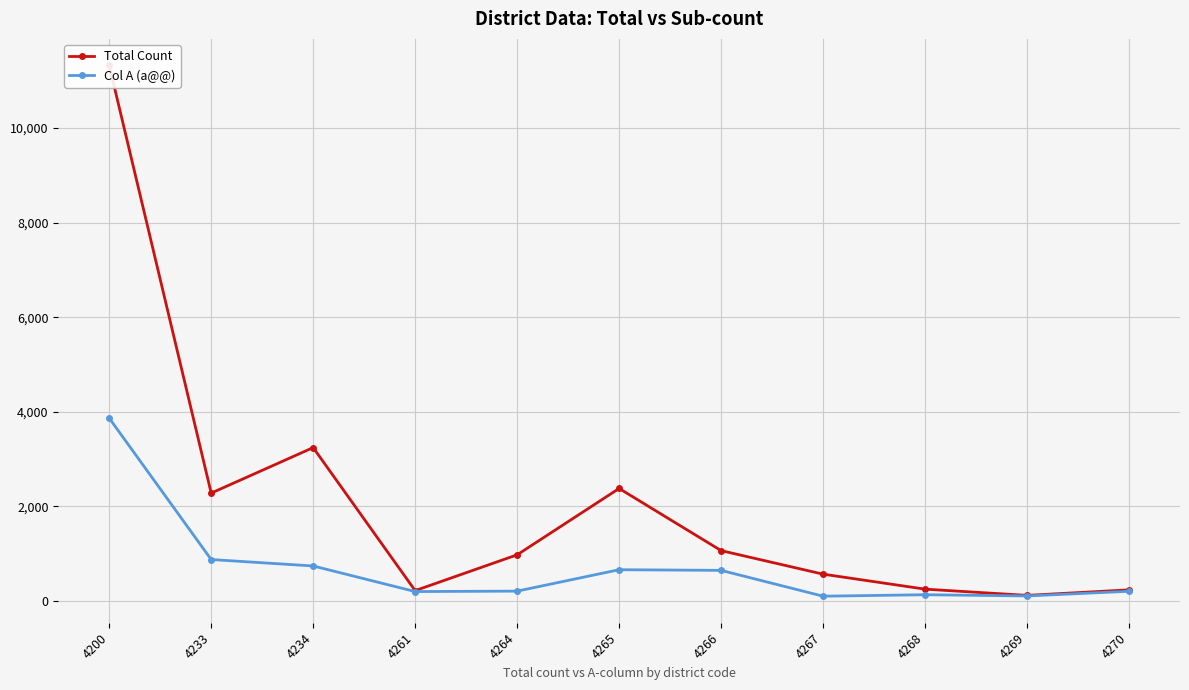

Which series changed the most between 4200 and 4261?

Total Count